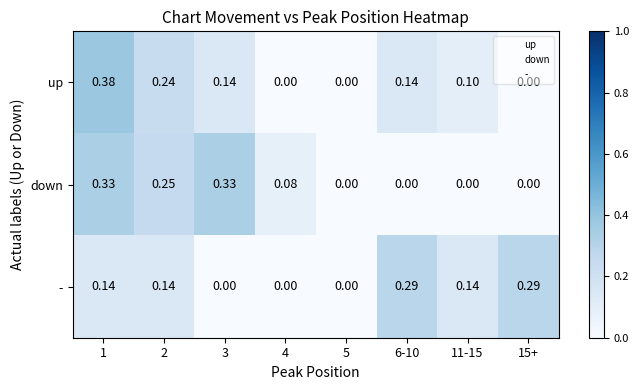

Is the value of up at 4 greater than the value of down at 2?

No